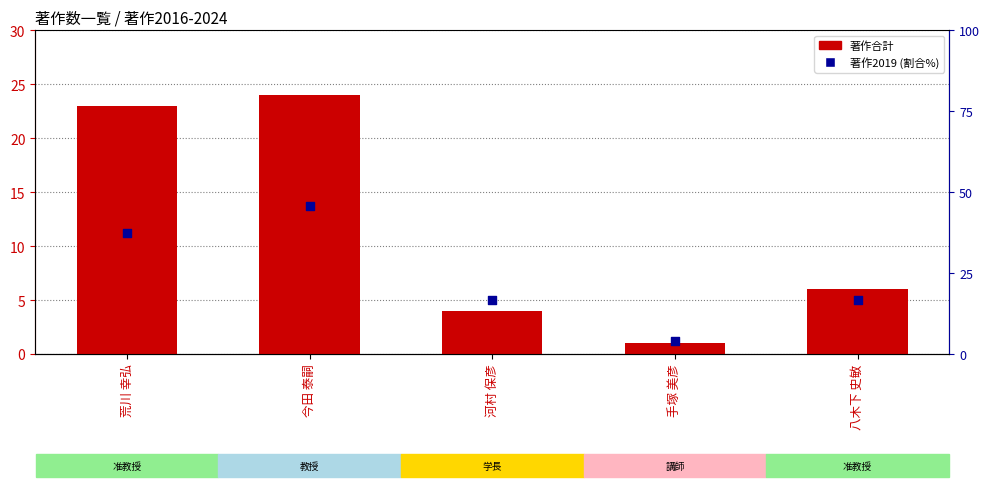

At how many categories does at least one series exceed 30?

2